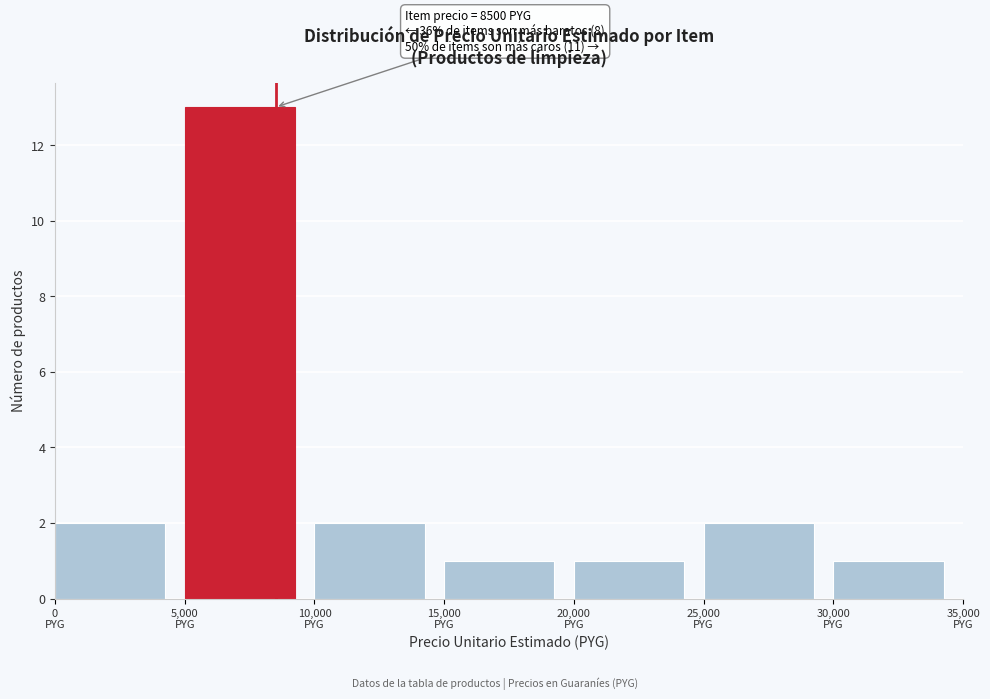

Which range on the x-axis has the tallest bar?

5000 to 10000